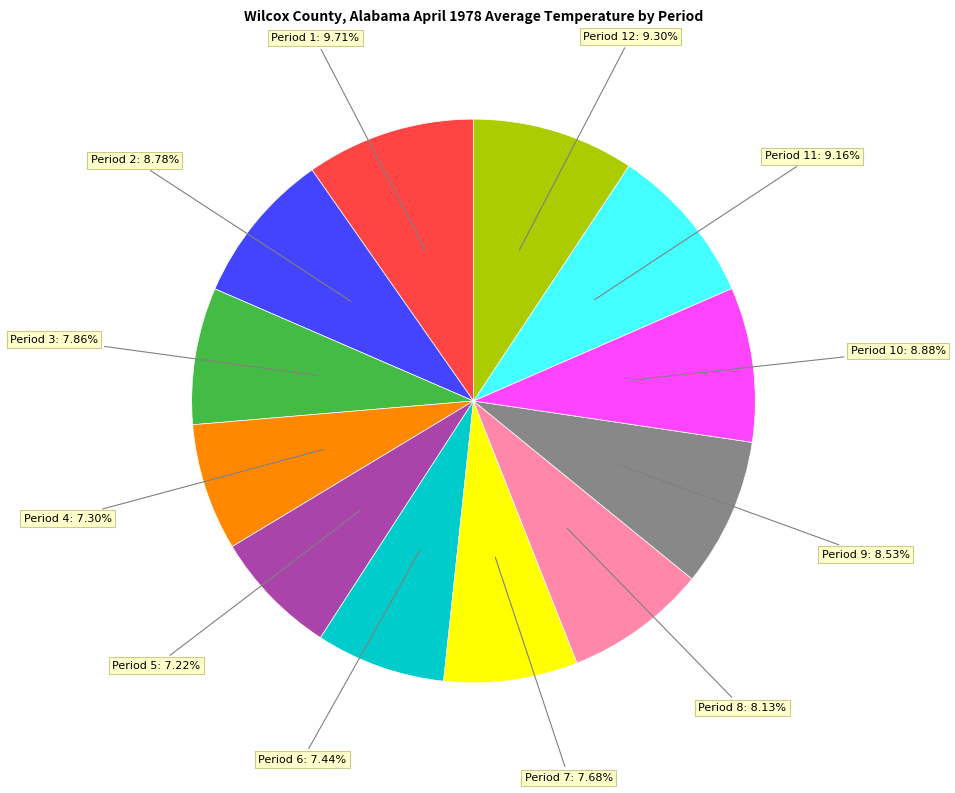

Is there any slice that represents more than half of the pie?

No